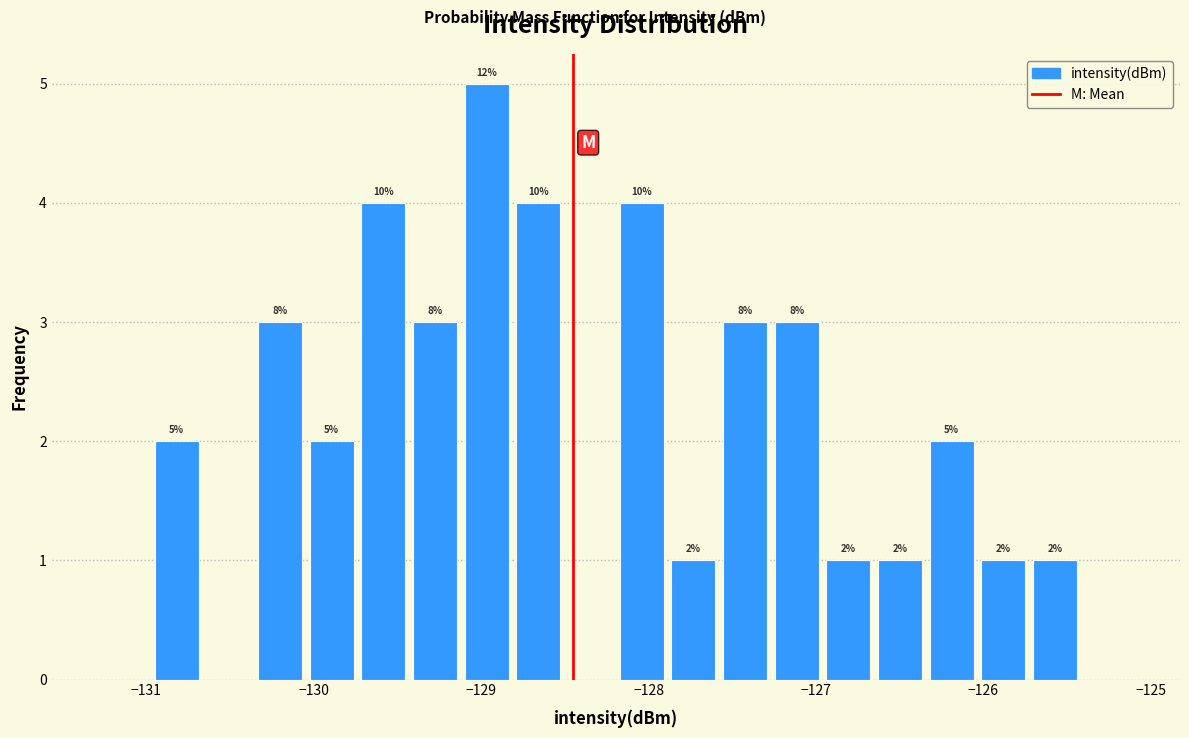

Read against the x-axis, roughly where is the centre of the tallest bar?

-129.0